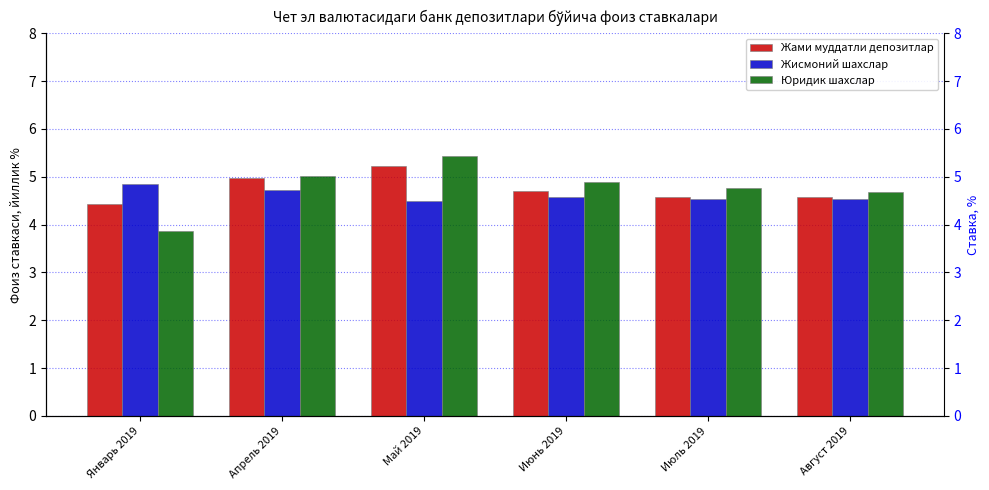

List the labels in order of Юридик шахслар value, smallest first.

Январь 2019, Август 2019, Июль 2019, Июнь 2019, Апрель 2019, Май 2019